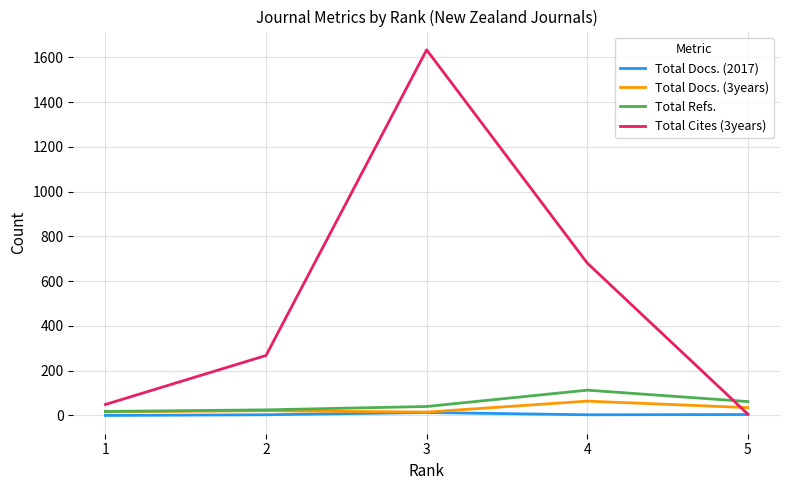

Which series has the largest range (max minus min)?

Total Cites (3years)